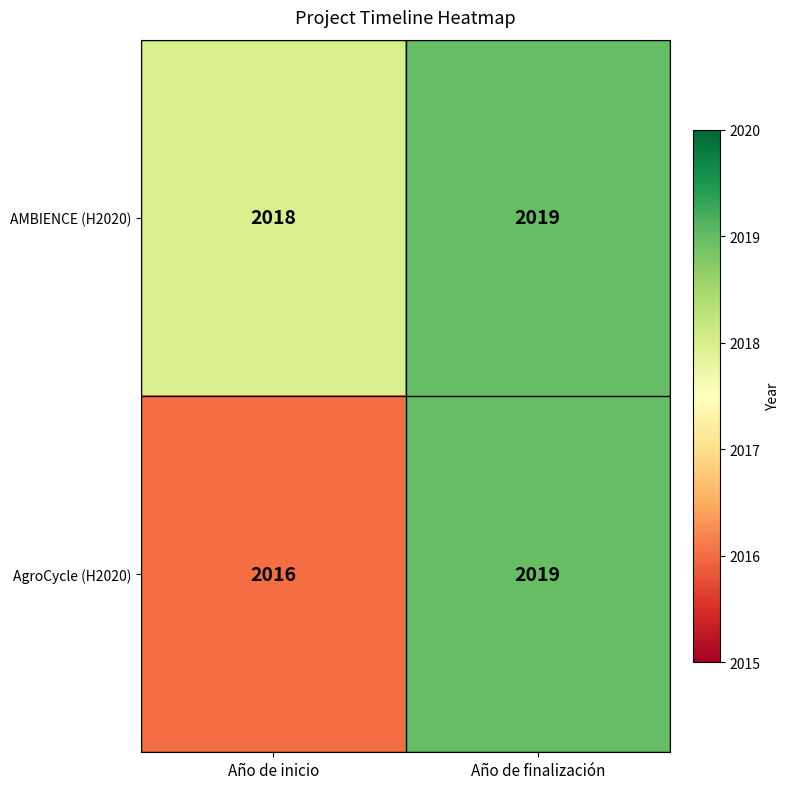

At which category is the sum across all series the highest?

Año de finalización